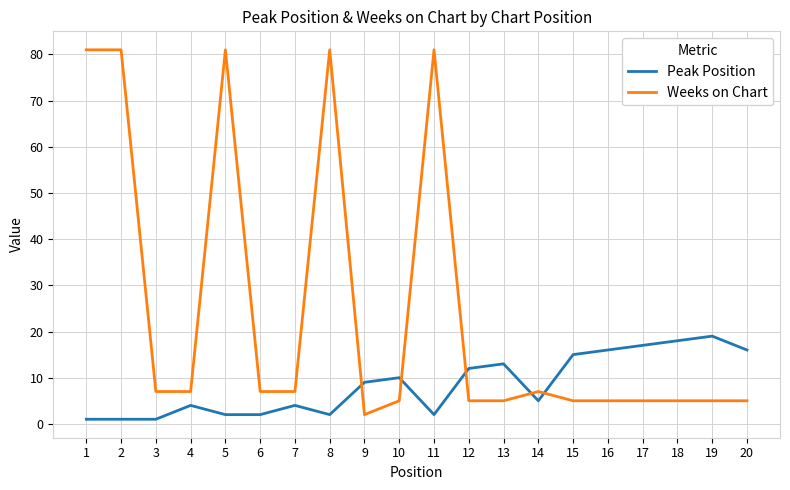

What value does the Peak Position series have at 17, to the nearest 10?

20